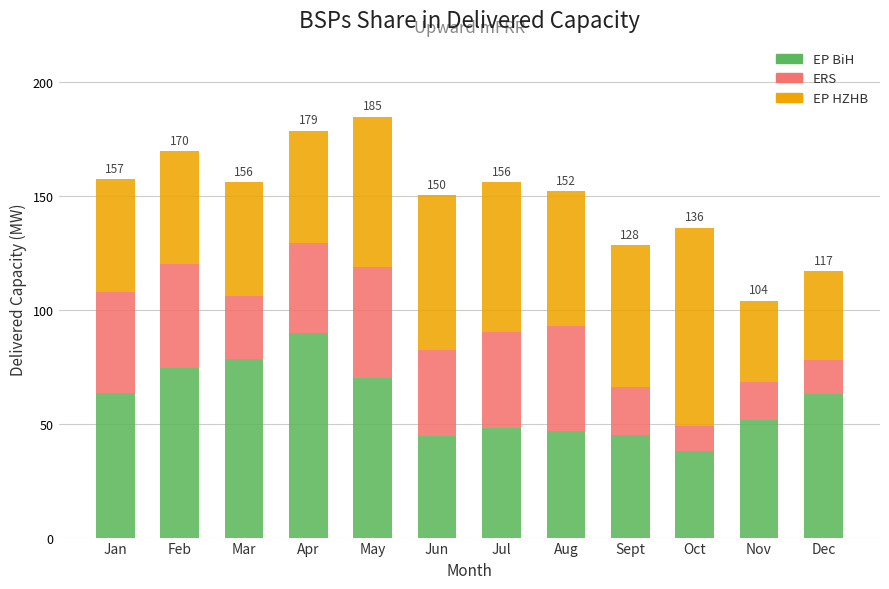

What is the total value across all series at Oct?

136.1